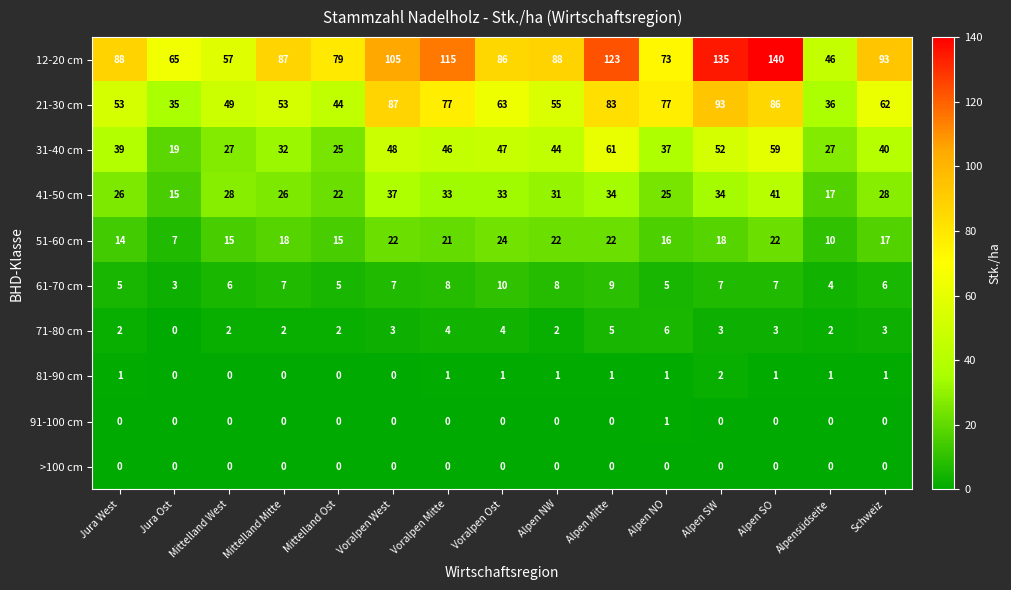

What is the difference between the second highest and second lowest values in the 21-30 cm series?

51